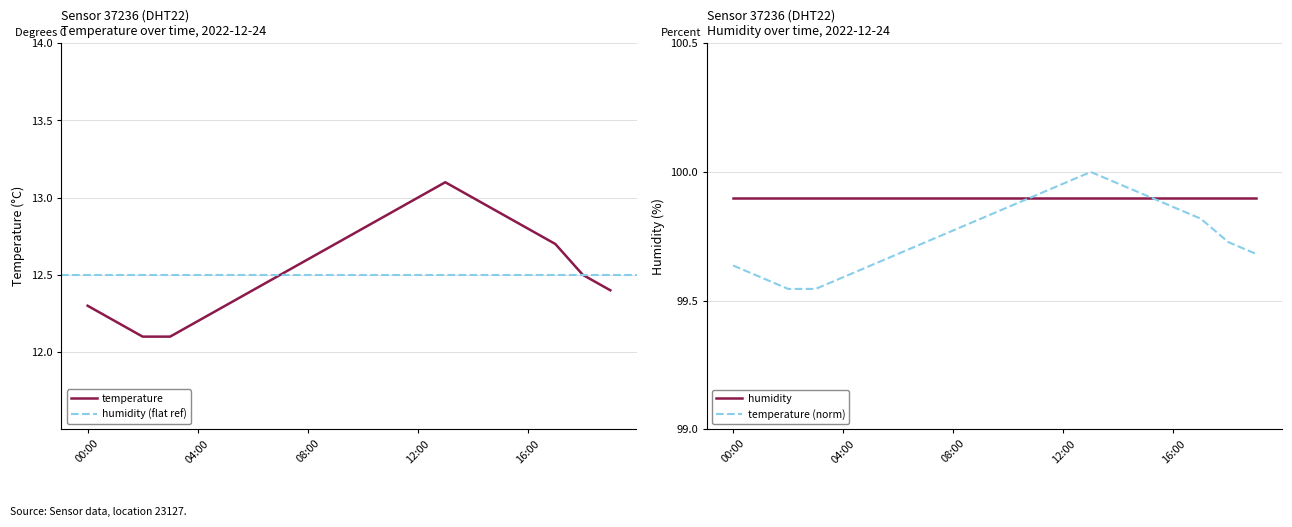

The value at 15:00 is 17.9. True or false?

False